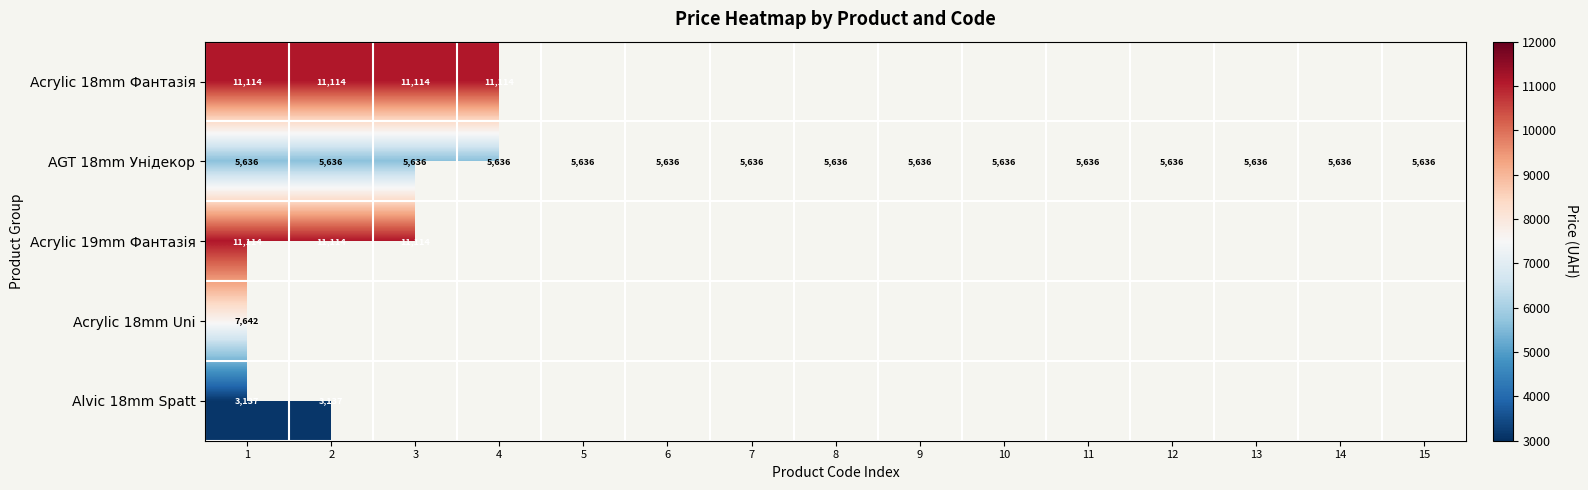

Which series has the largest range (max minus min)?

Acrylic 18mm Фантазія